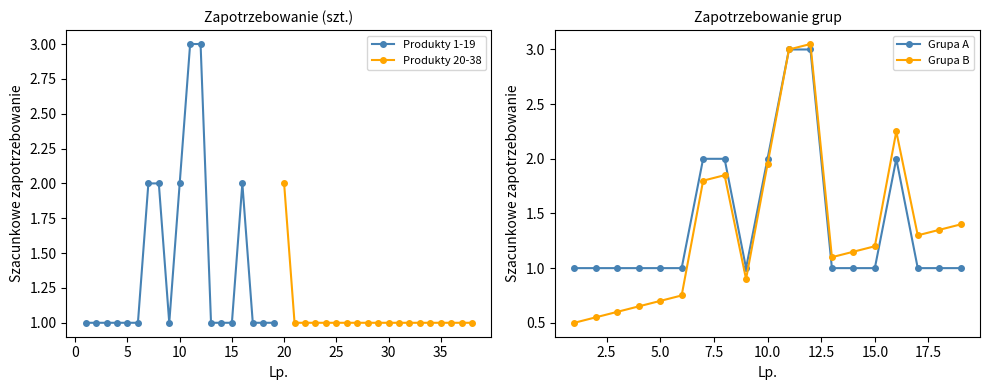

Which series has the largest range (max minus min)?

Grupa B